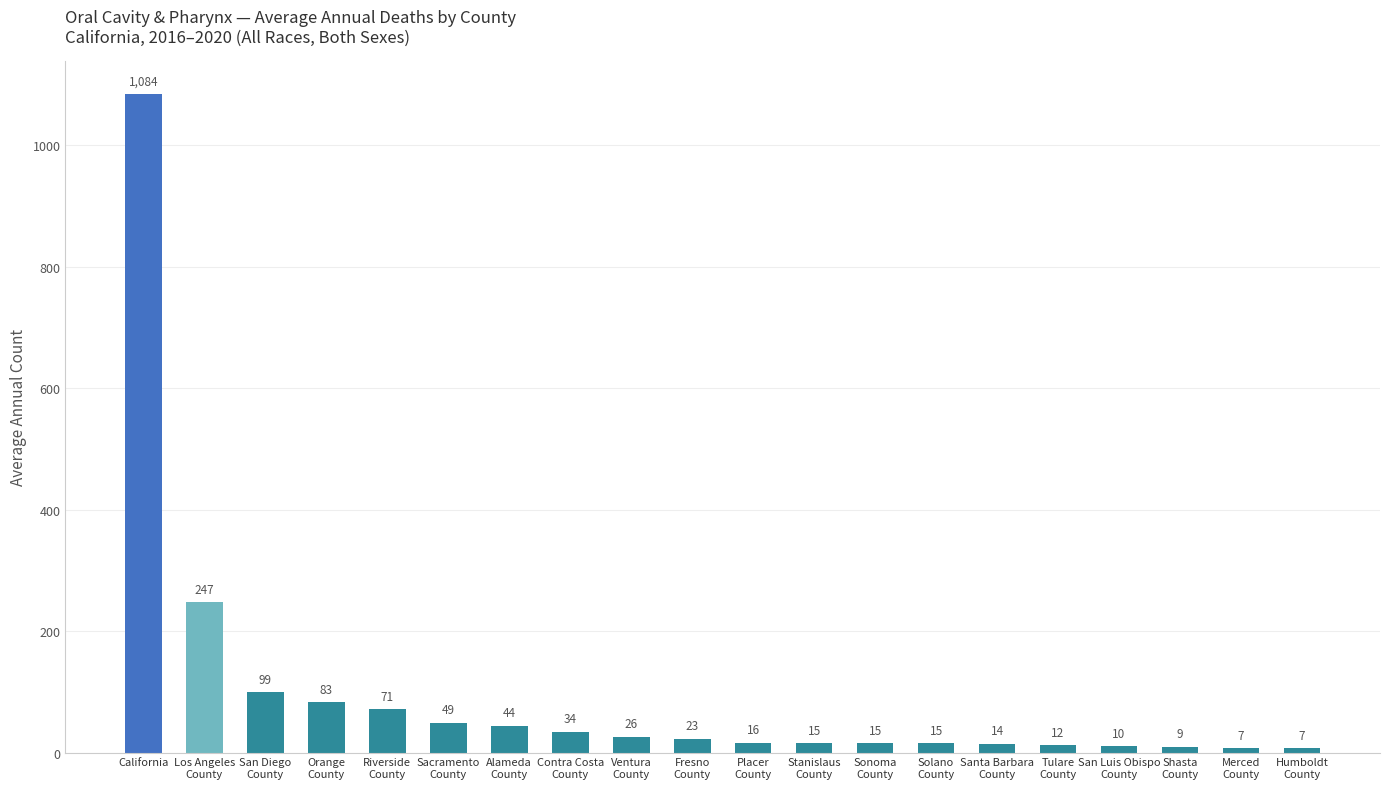

Are the bars horizontal?

No